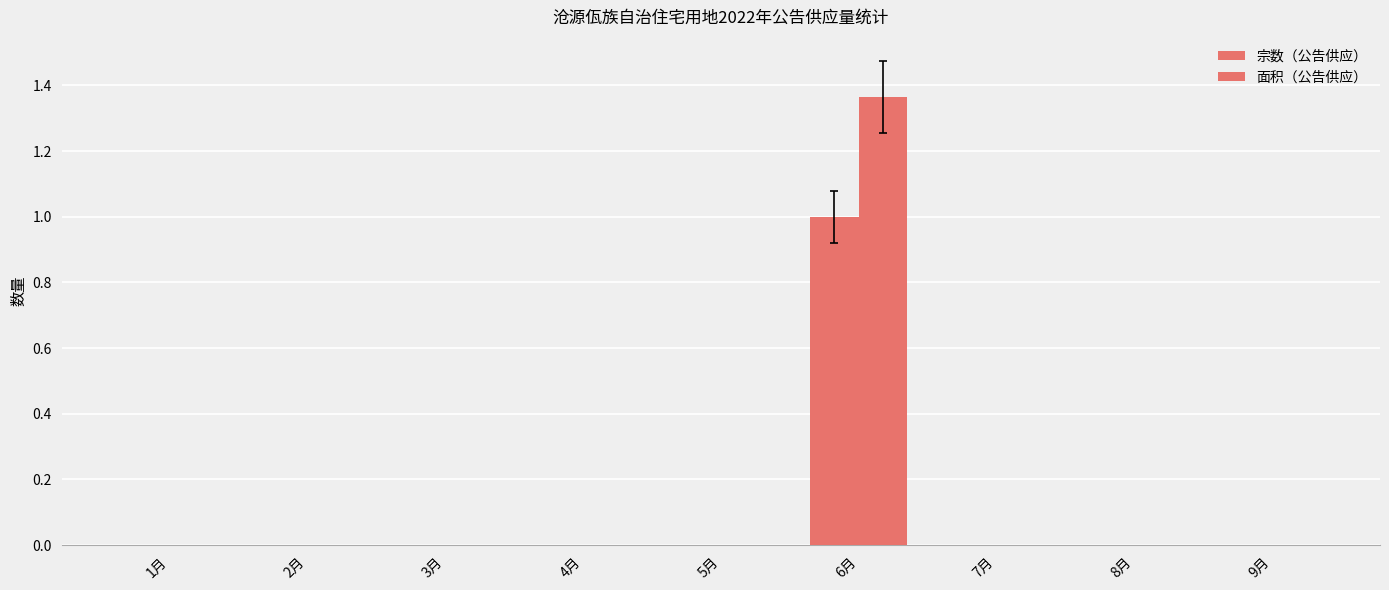

How many groups of bars are there?

9